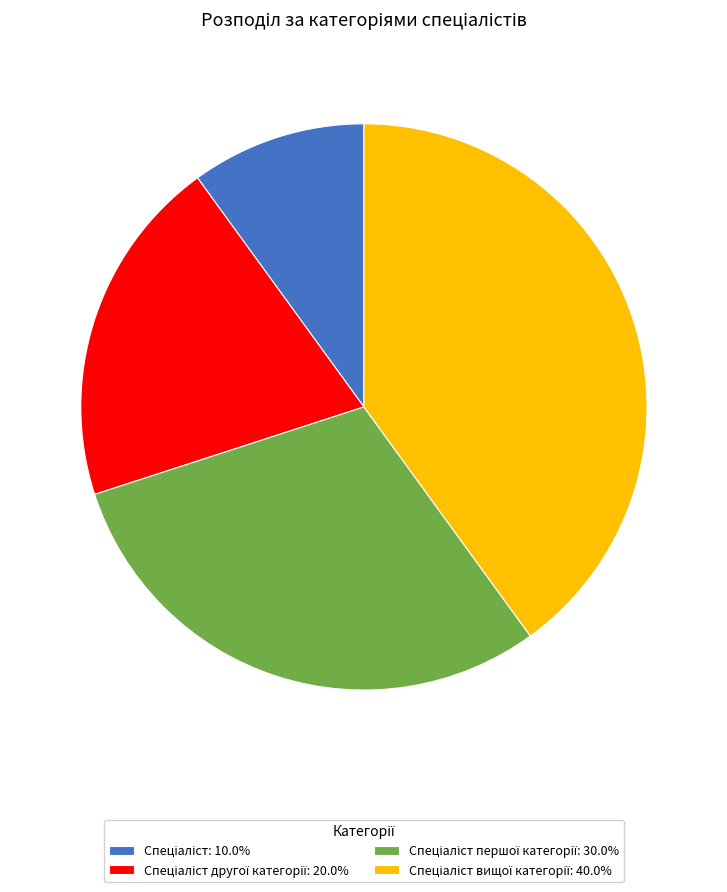

Does any single category account for the majority?

No